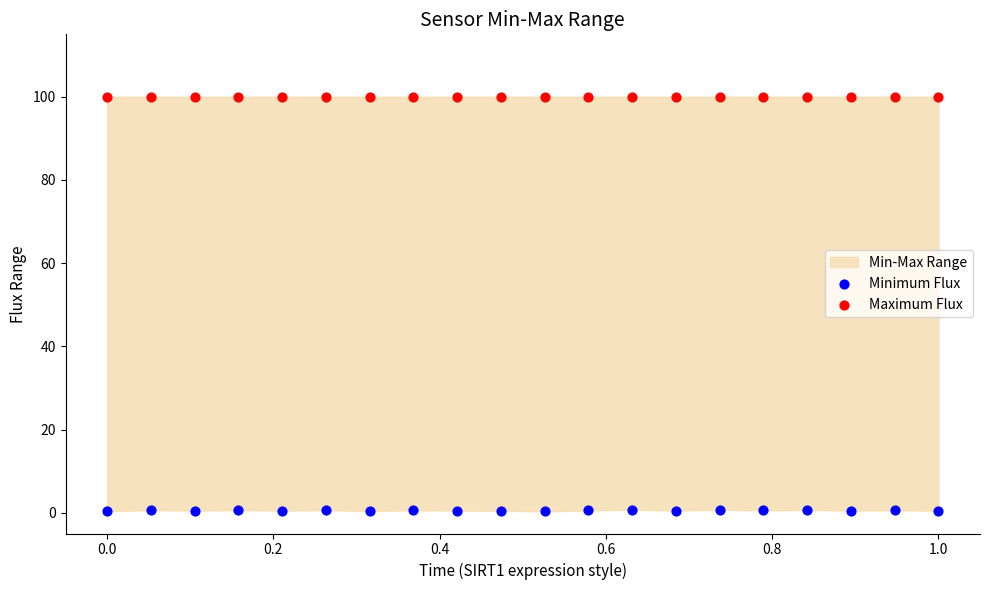

Which series reaches the minimum Y coordinate?

Minimum Flux